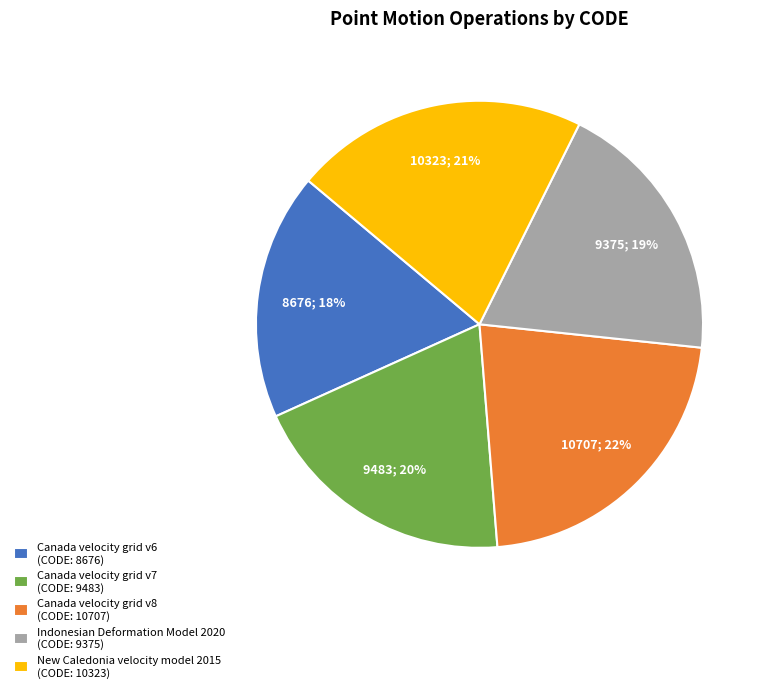

What is the ratio of the value at Canada velocity grid v6 to the value at Indonesian Deformation Model 2020?

0.9